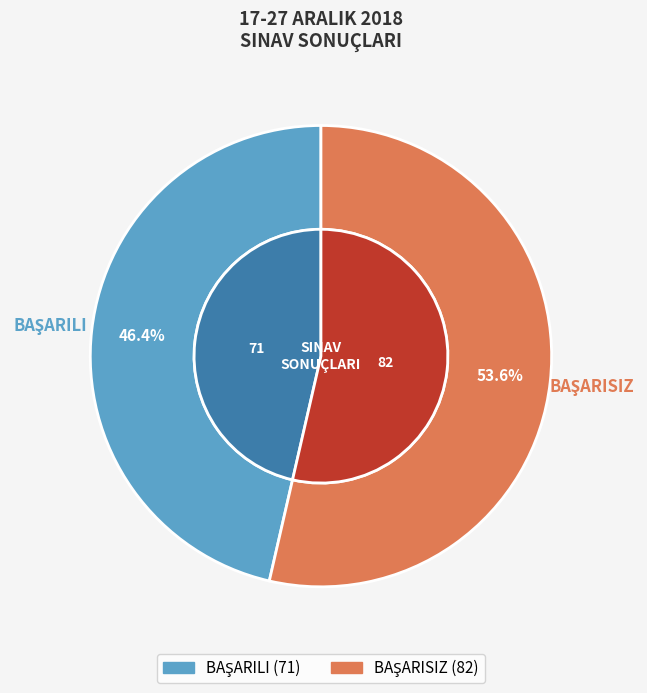

Which slice is the smallest?

BAŞARILI